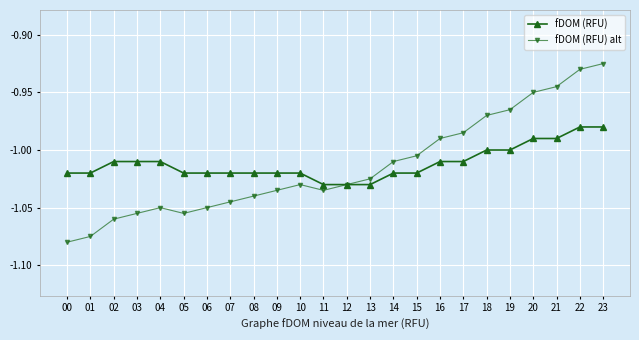

True or false: fDOM (RFU) alt has more than 0 points higher than both neighbors.

True